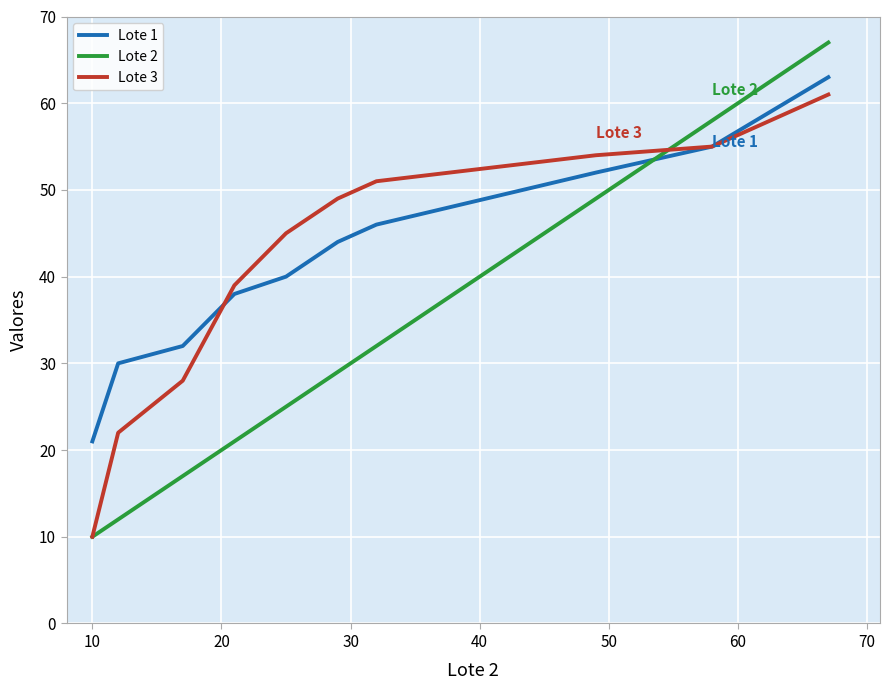

Reading left to right, what are all the values shown in this chart?

Lote 1: 21	30	32	38	40	44	46	52	55	63
Lote 2: 10	12	17	21	25	29	32	49	58	67
Lote 3: 10	22	28	39	45	49	51	54	55	61